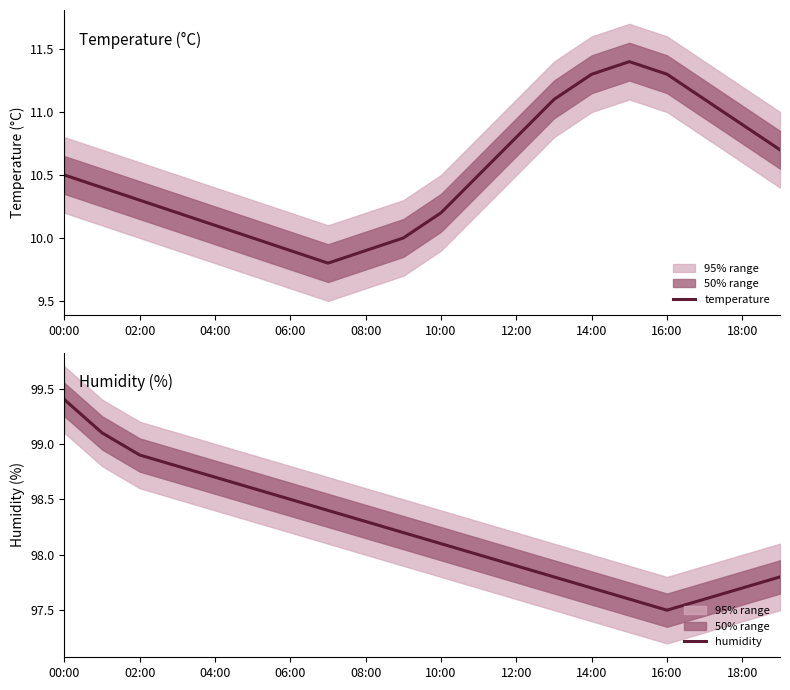

Is it true that temperature equals 16.6 at 02:00?

False